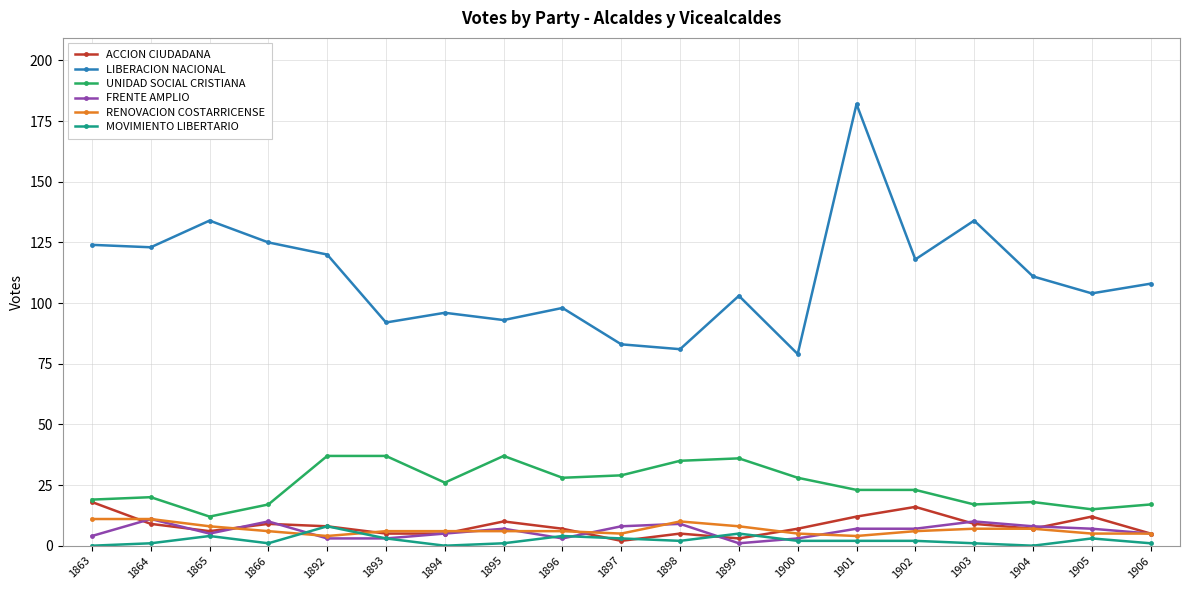

Is this an area chart (filled region under the line)?

No